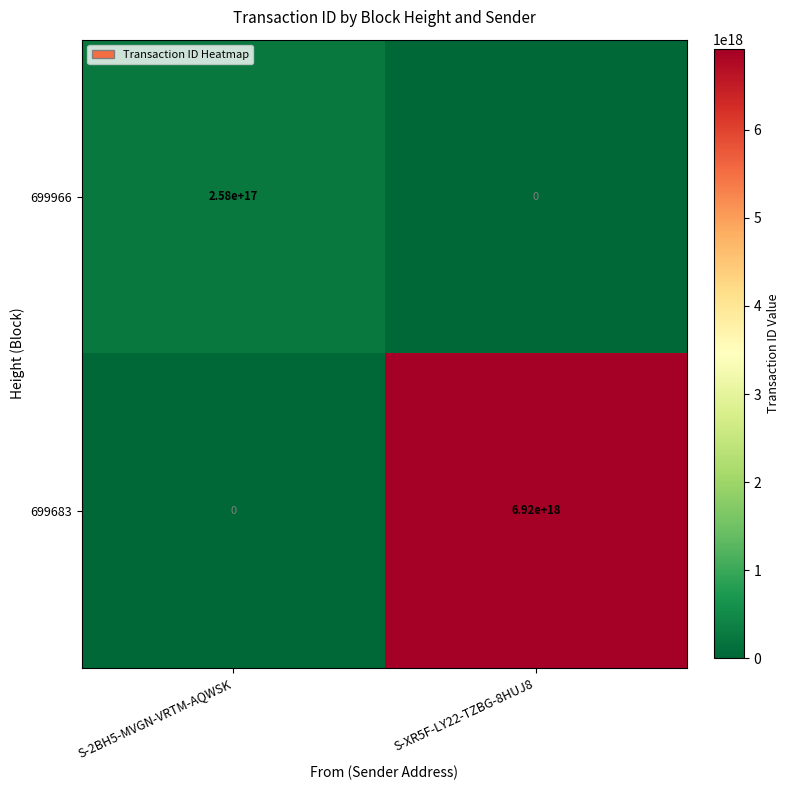

Between S-2BH5-MVGN-VRTM-AQWSK and S-XR5F-LY22-TZBG-8HUJ8, which series saw the biggest shift?

699683